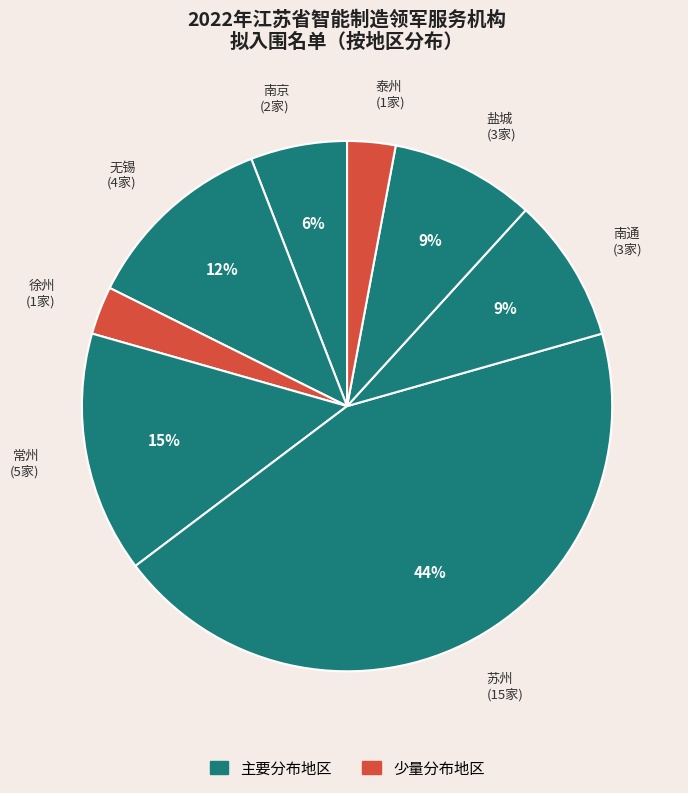

How many segments does this pie chart have?

8